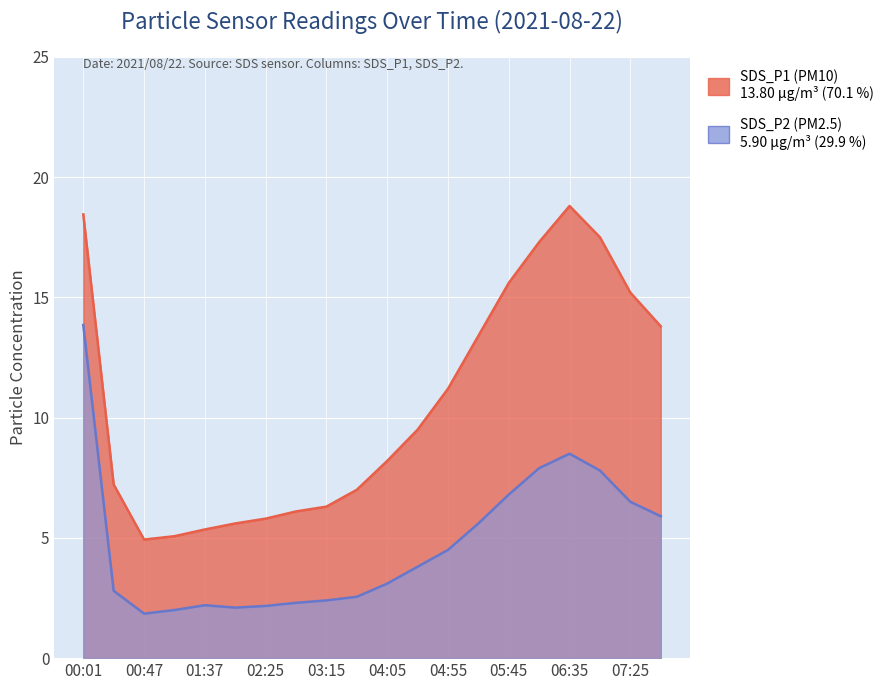

Where is the first local maximum for SDS_P2?

01:37